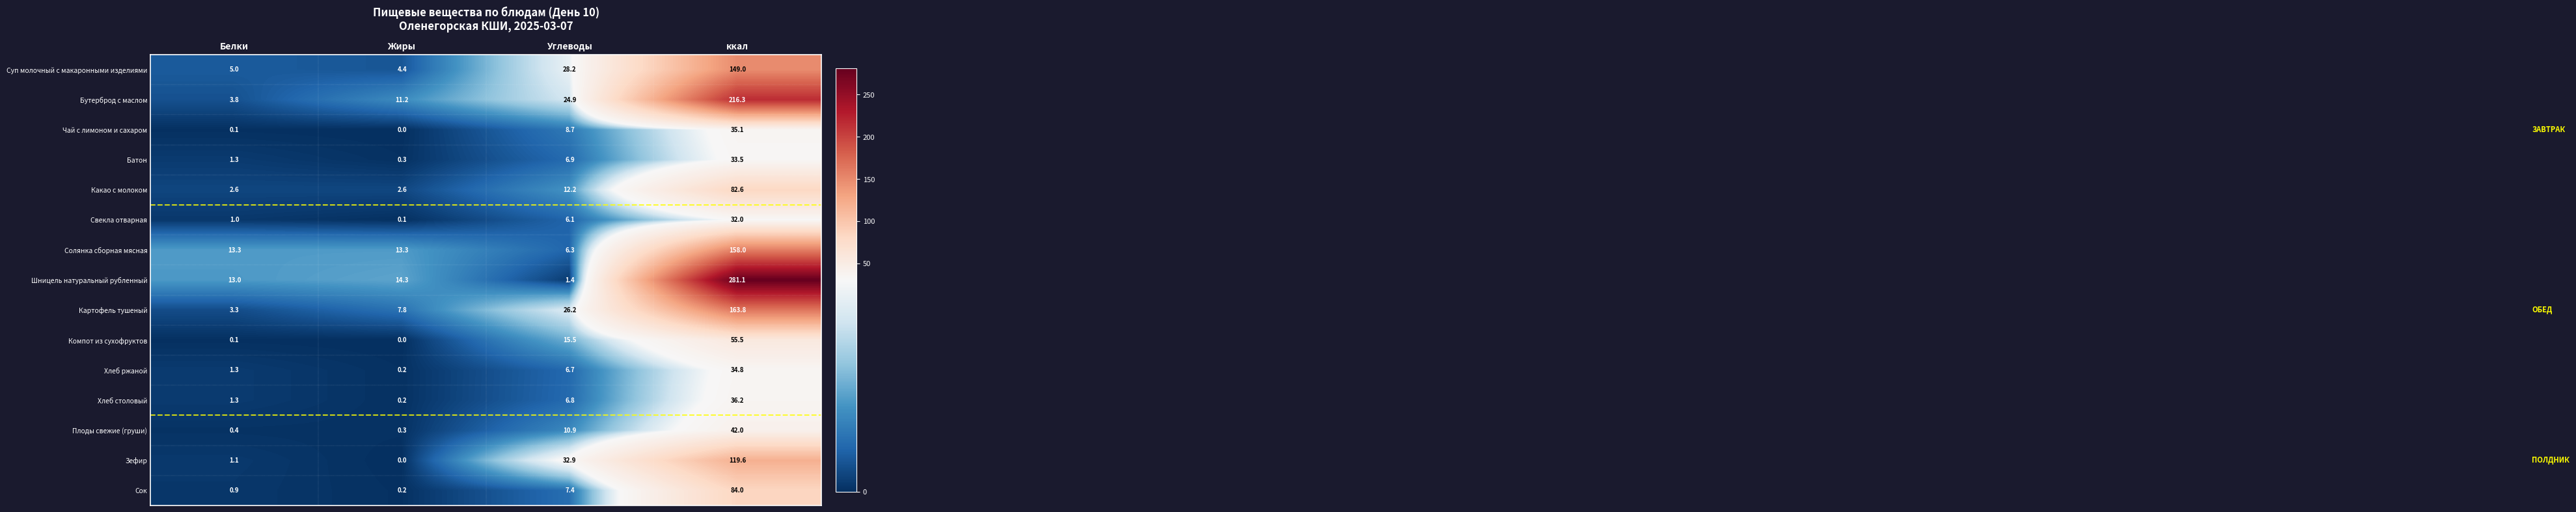

True or false: Шницель натуральный рубленный has a value of 4.9 at Белки.

False